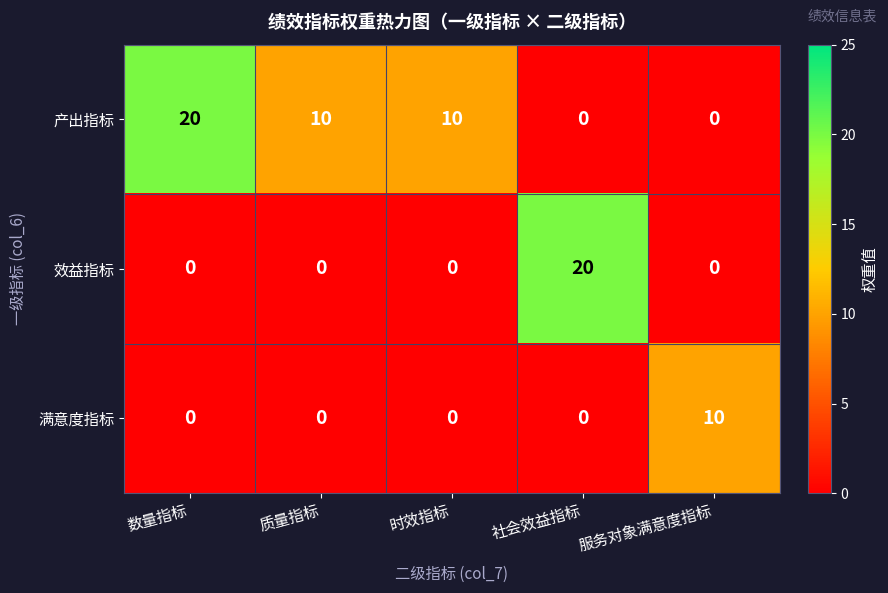

Reading left to right, what are all the values shown in this chart?

产出指标: 数量指标=20	质量指标=10	时效指标=10	社会效益指标=0	服务对象满意度指标=0
效益指标: 数量指标=0	质量指标=0	时效指标=0	社会效益指标=20	服务对象满意度指标=0
满意度指标: 数量指标=0	质量指标=0	时效指标=0	社会效益指标=0	服务对象满意度指标=10